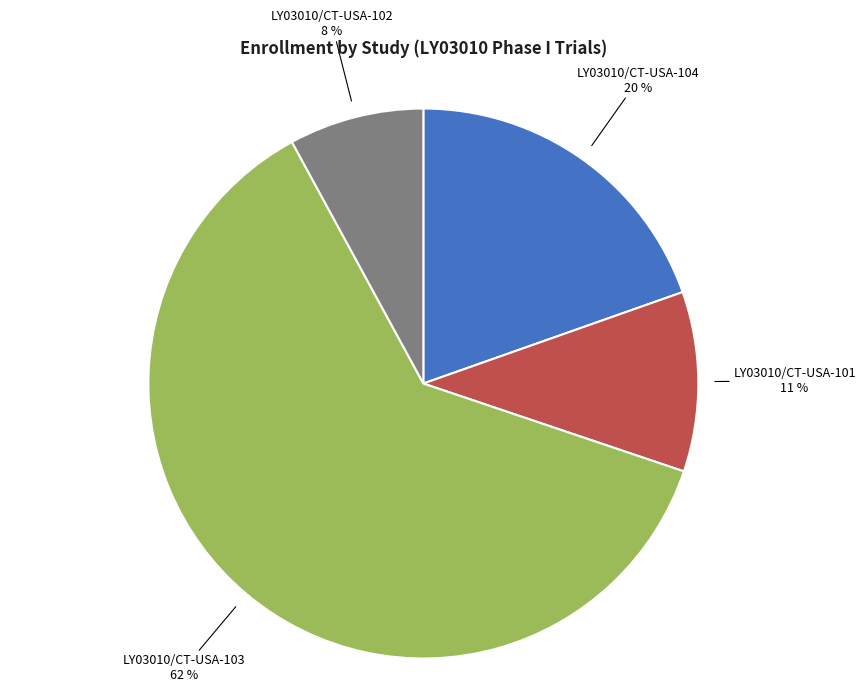

Is the sum of LY03010/CT-USA-104 and LY03010/CT-USA-101 greater than half?

No